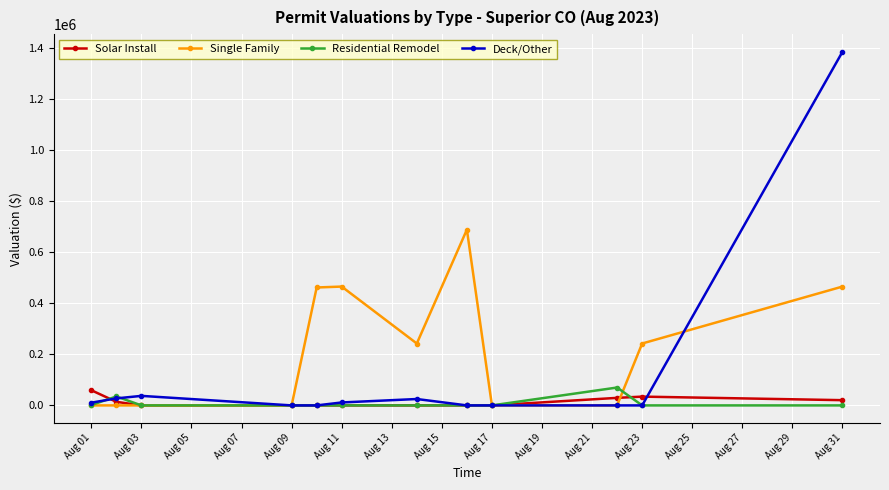

True or false: Deck/Other has more than 1 points higher than both neighbors.

True